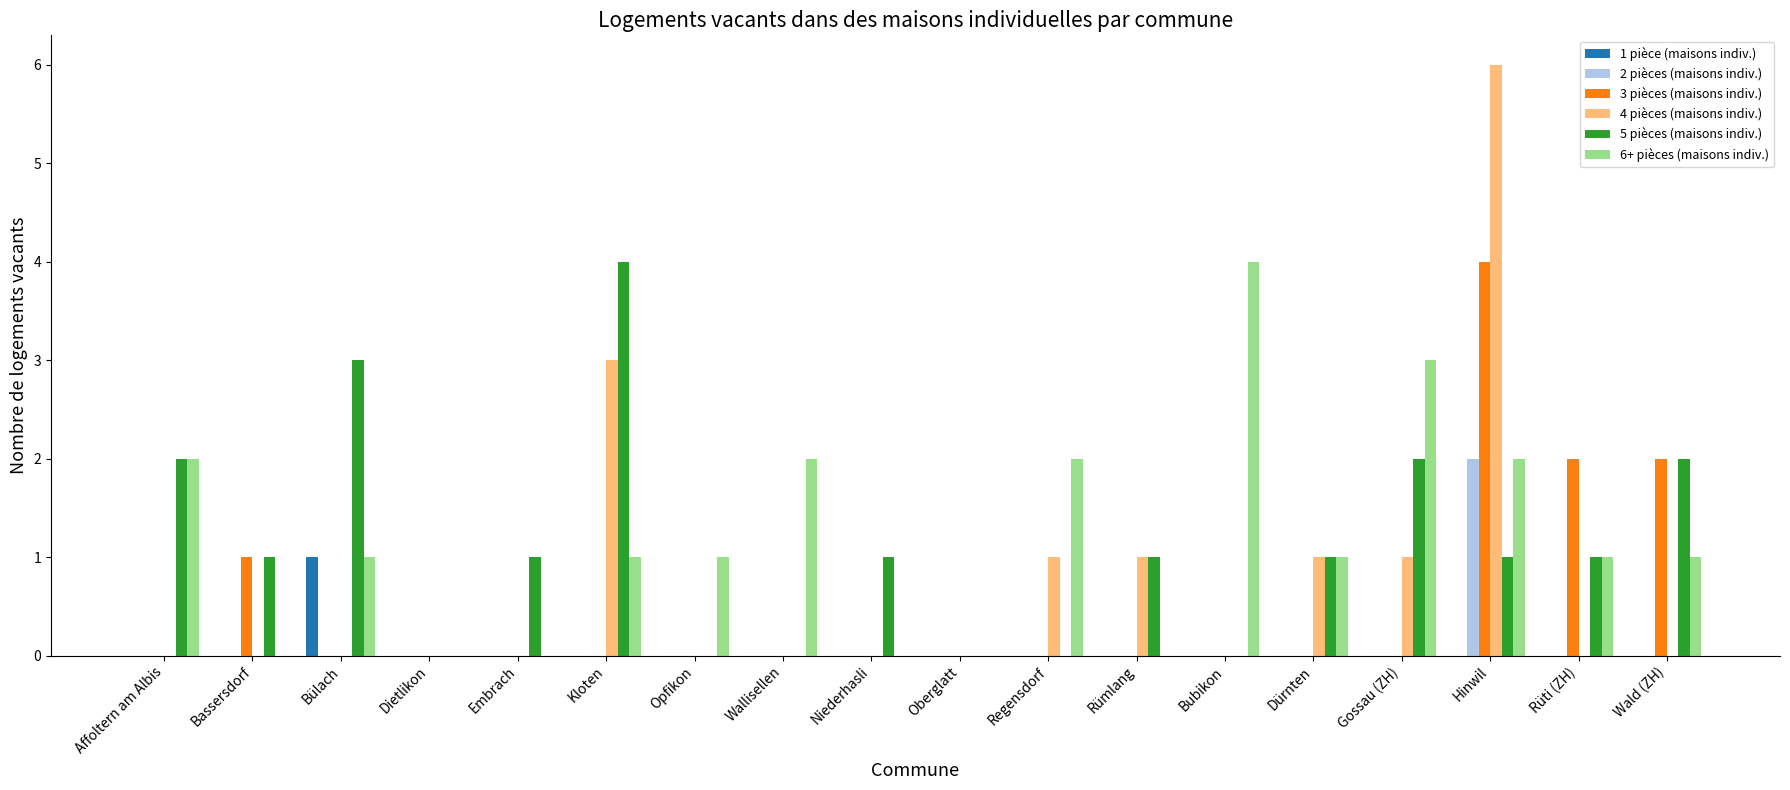

Count the 5 pièces (maisons indiv.) values in the range 0 to 2.

16